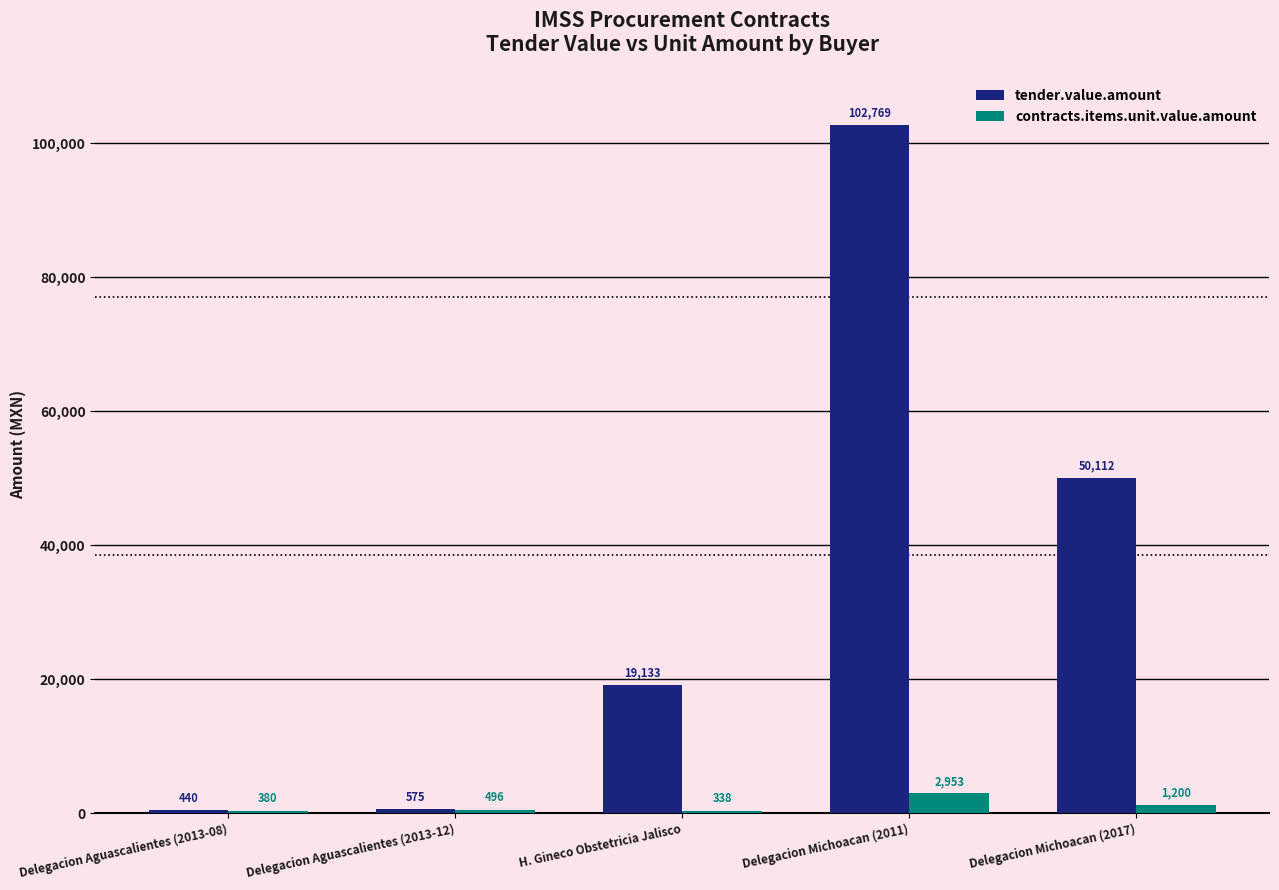

At H. Gineco Obstetricia Jalisco, list the series in order from largest to smallest.

tender.value.amount, contracts.items.unit.value.amount